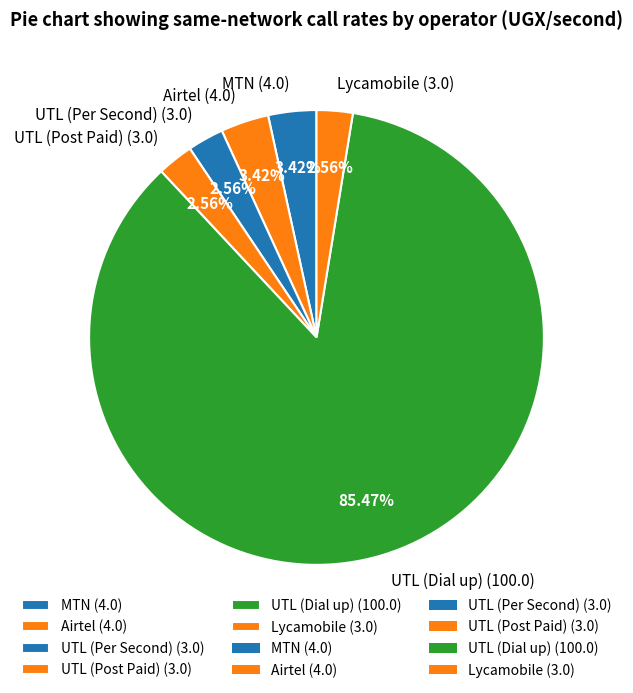

To the nearest percent, what percentage of the pie is UTL (Post Paid)?

3%